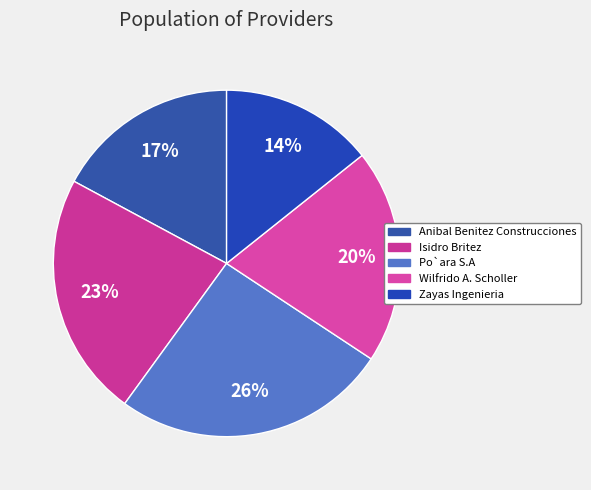

Count the number of slices in the pie.

5